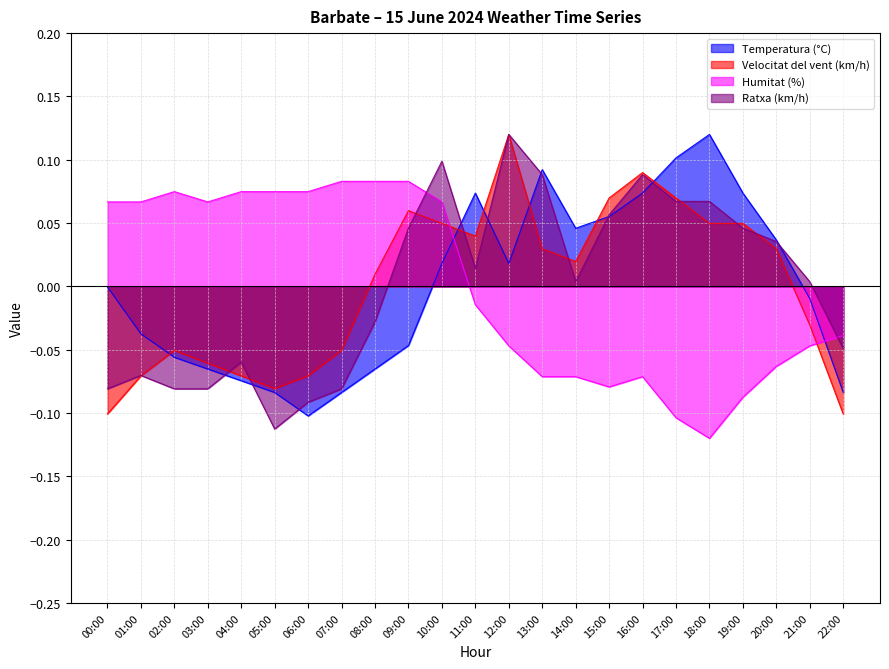

At which label does Temperatura (°C) first exceed 0?

10:00